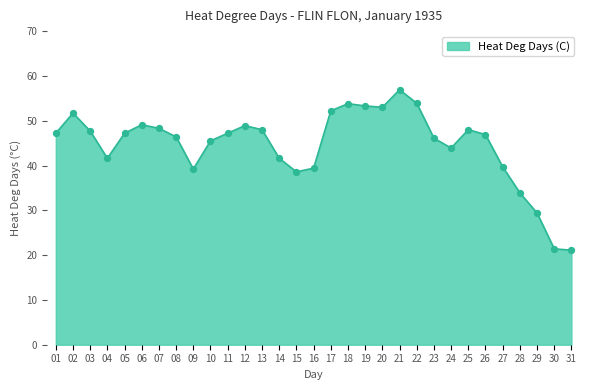

Approximately how many times larger is the value at 01 compared to 02?

0.9